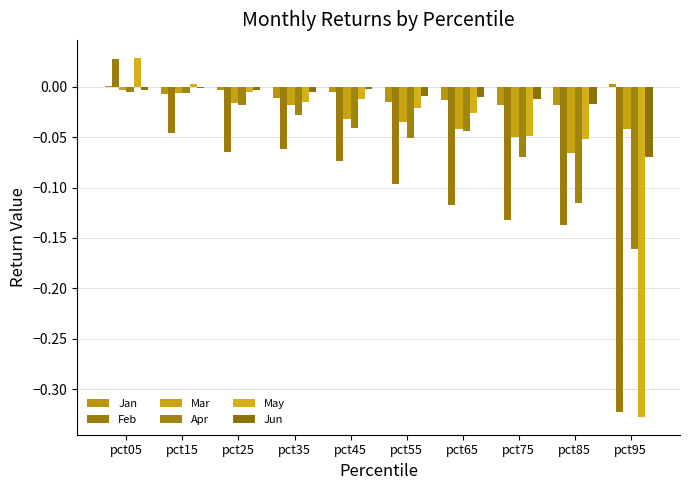

What is the total value across all series at pct25?

-0.1